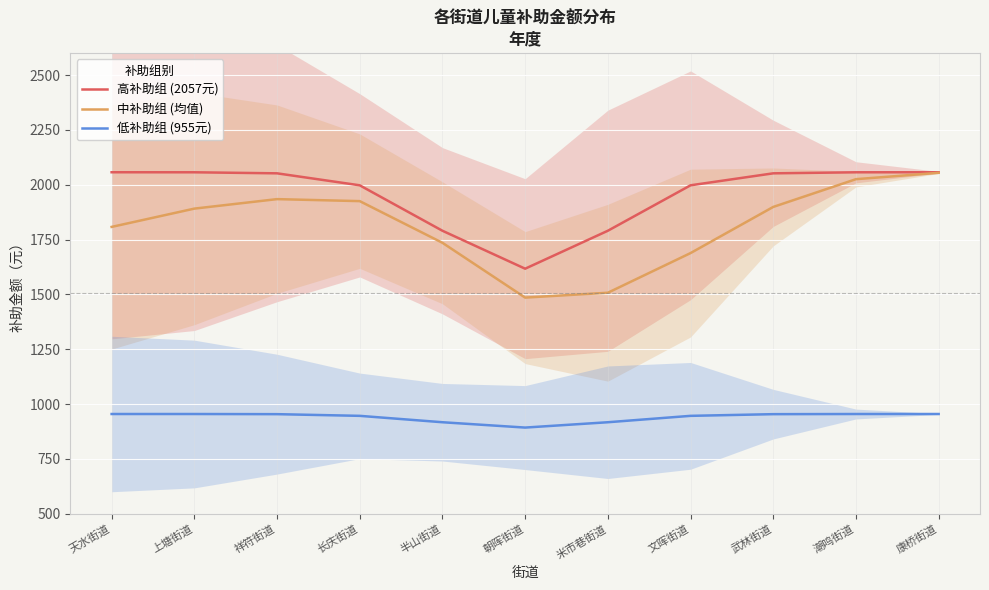

What is the sum of the 低补助组 (955元) values at 长庆街道 and 文晖街道?

1893.3